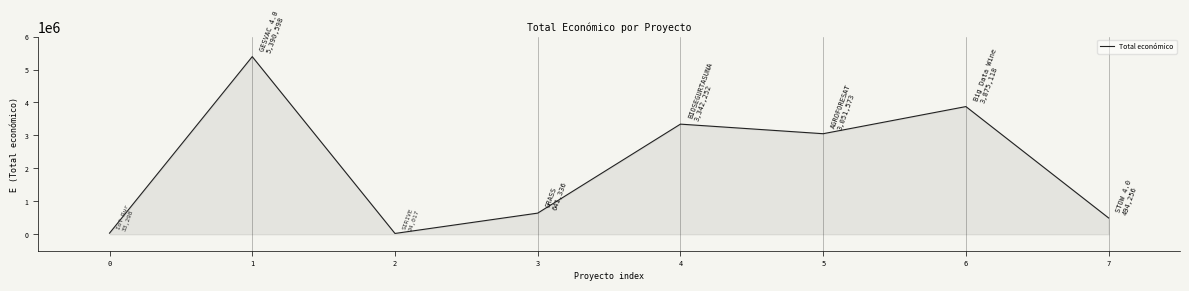

At which label is the value closest to 2707307?

5